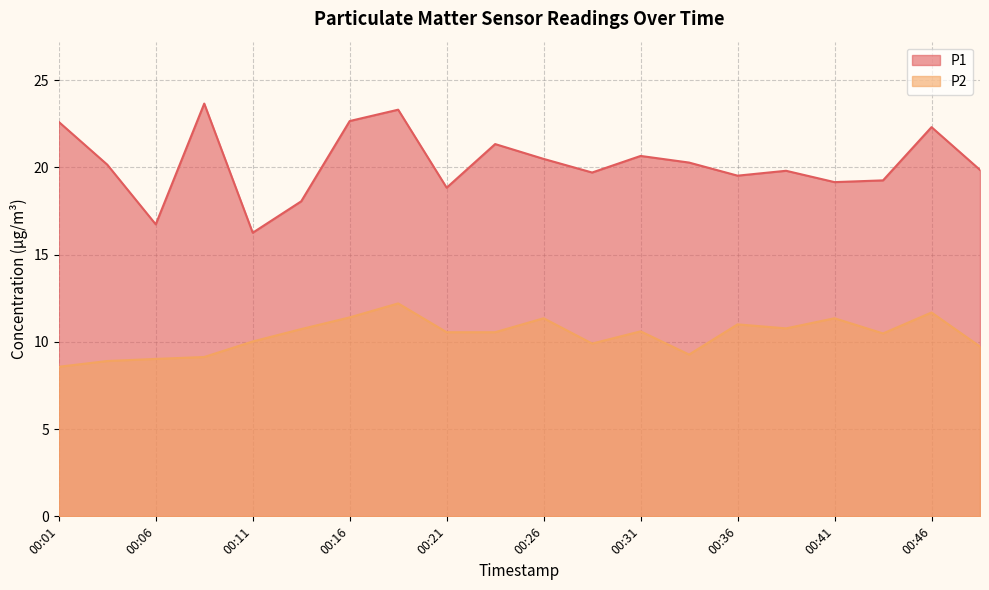

Reading left to right, transcribe all the data shown in this chart.

P1: 00:01=22.6	00:04=20.1	00:06=16.7	00:09=23.6	00:11=16.2	00:14=18.1	00:16=22.6	00:19=23.3	00:21=18.8	00:24=21.3	00:26=20.5	00:29=19.7	00:31=20.6	00:34=20.3	00:36=19.5	00:39=19.8	00:41=19.1	00:43=19.2	00:46=22.3	00:49=19.9
P2: 00:01=8.6	00:04=8.9	00:06=9.0	00:09=9.1	00:11=10.0	00:14=10.7	00:16=11.4	00:19=12.2	00:21=10.6	00:24=10.6	00:26=11.3	00:29=9.9	00:31=10.6	00:34=9.3	00:36=11.0	00:39=10.8	00:41=11.3	00:43=10.5	00:46=11.7	00:49=9.7